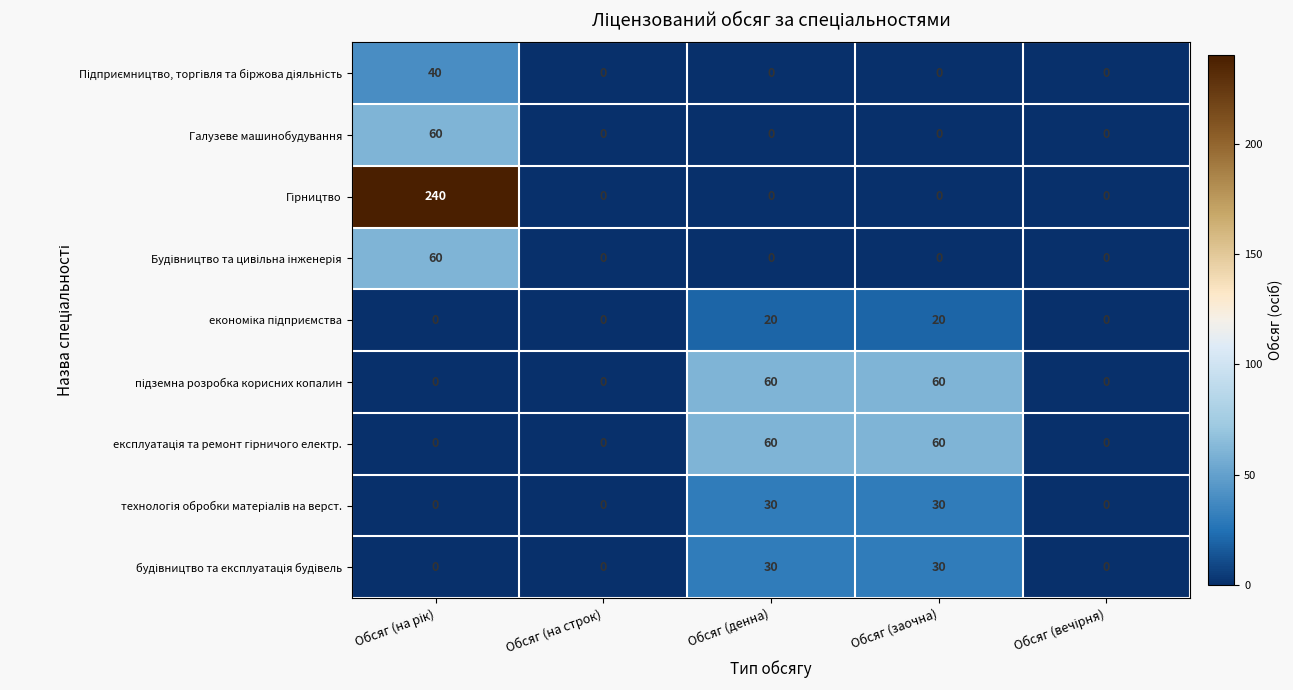

What is the average value of the Галузеве машинобудування series?

12